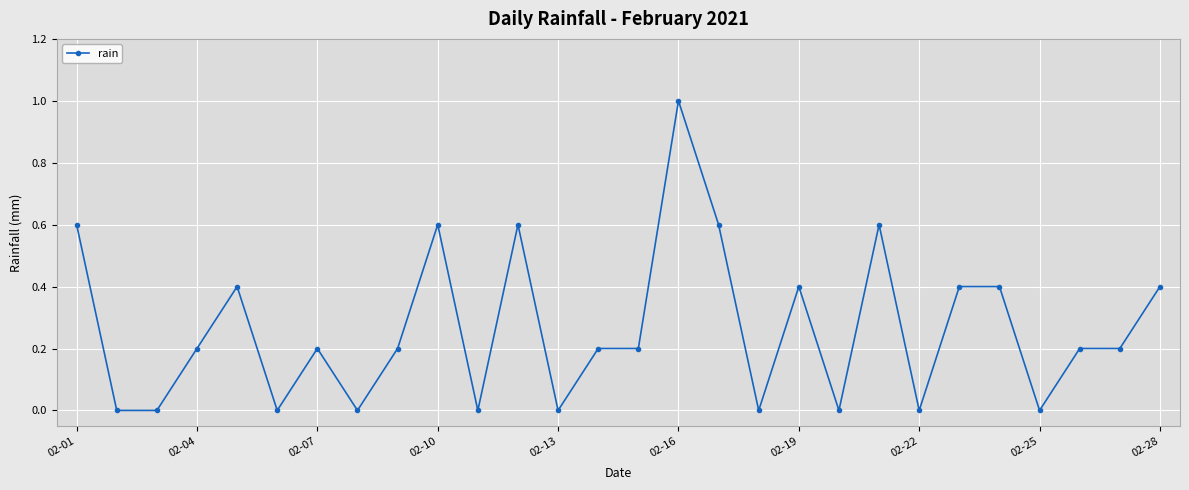

What is the value of the 21st point from the left?

0.6